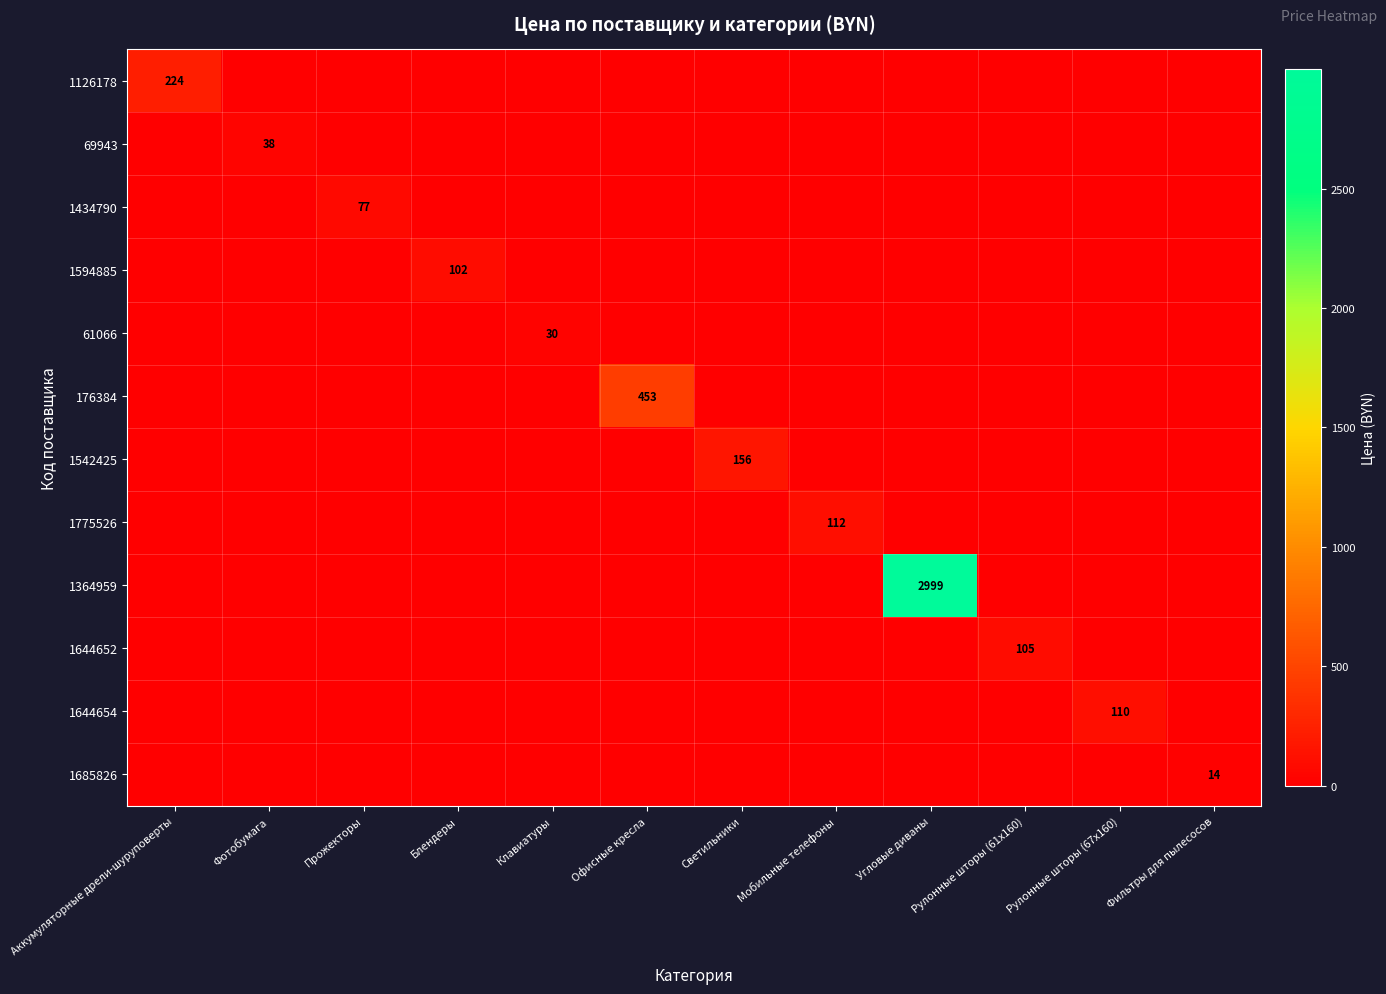

How many values in 1126178 are above zero?

1